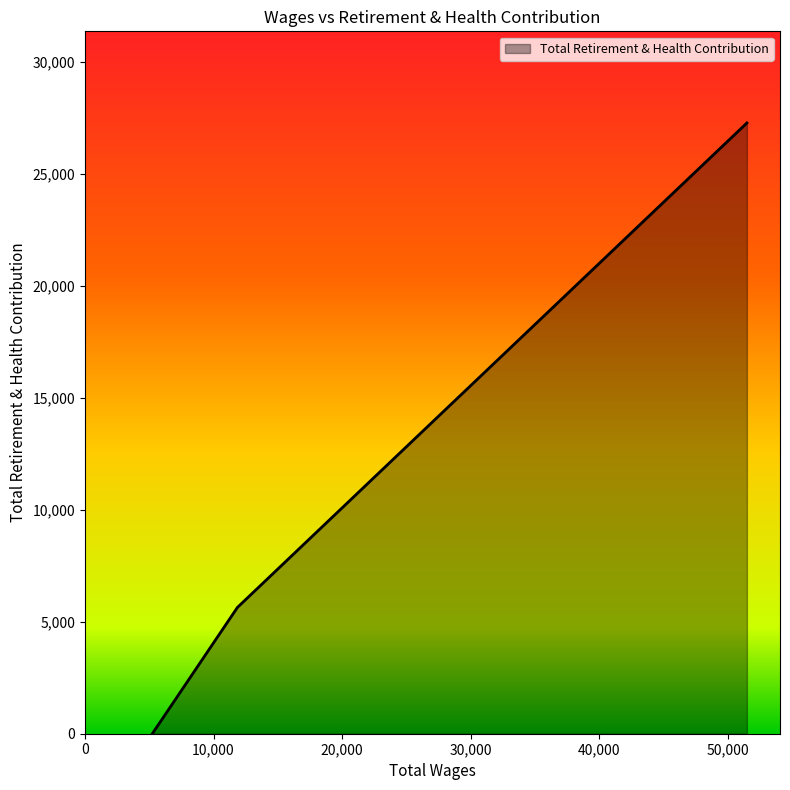

What is the difference between the maximum and minimum values?

27261